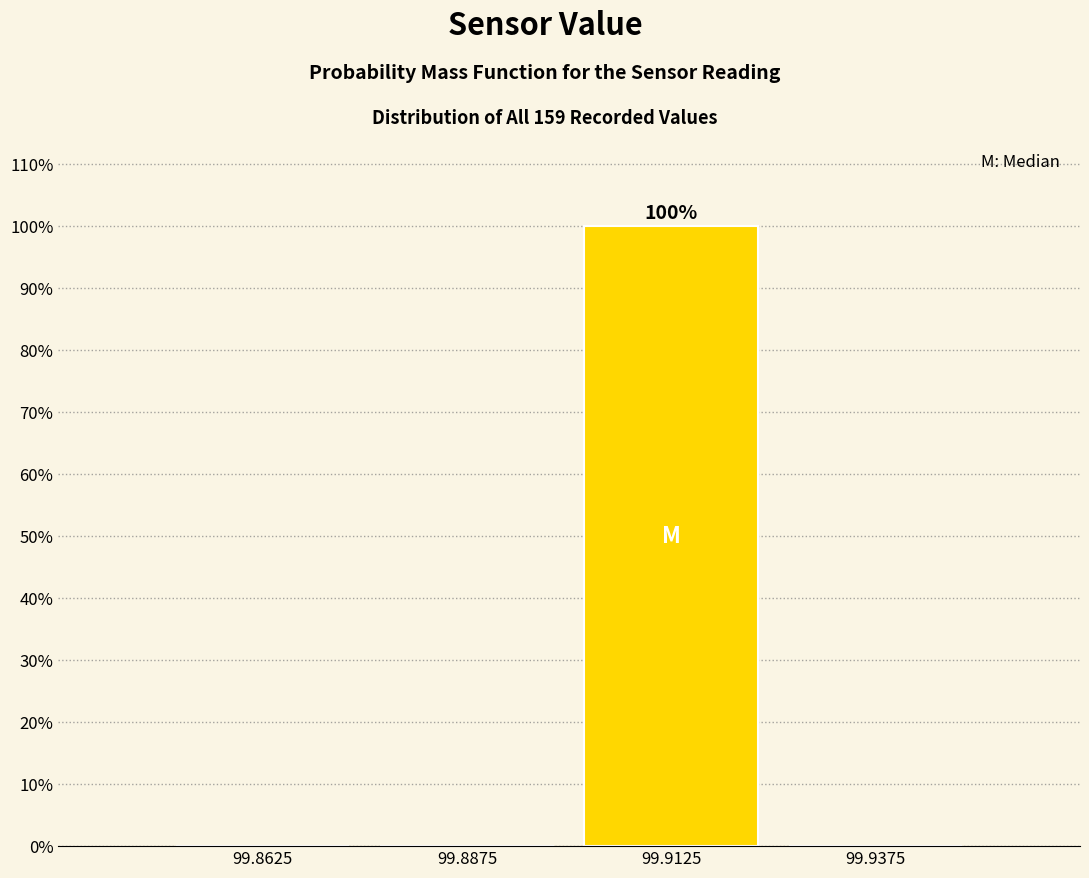

Over which range of the x-axis is the bar tallest?

99.900 to 99.925